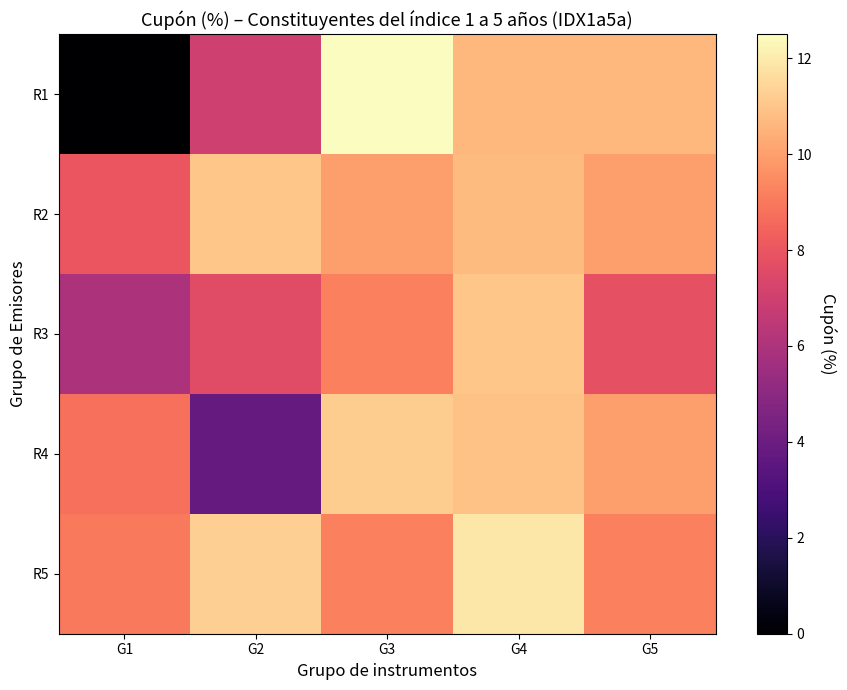

At how many categories does at least one series exceed 8?

5